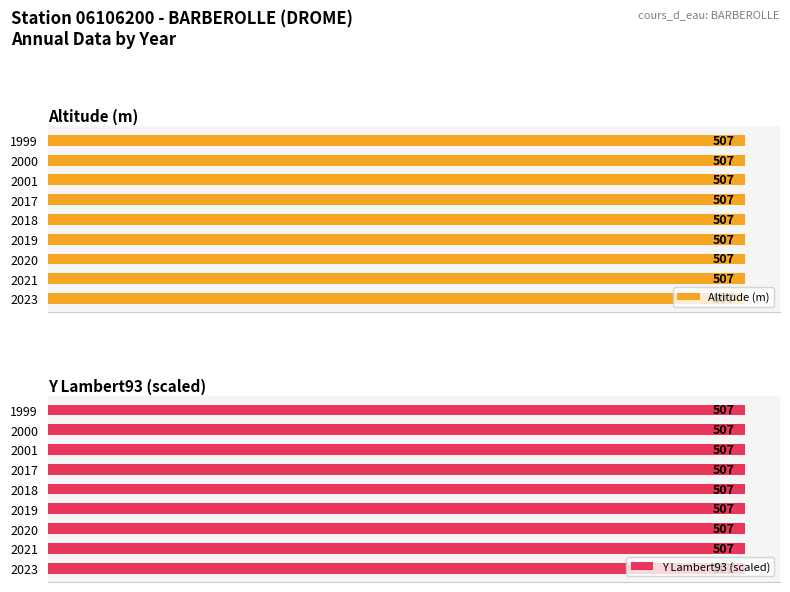

What is the sum of the altitude values at 2000 and 2023?

1014